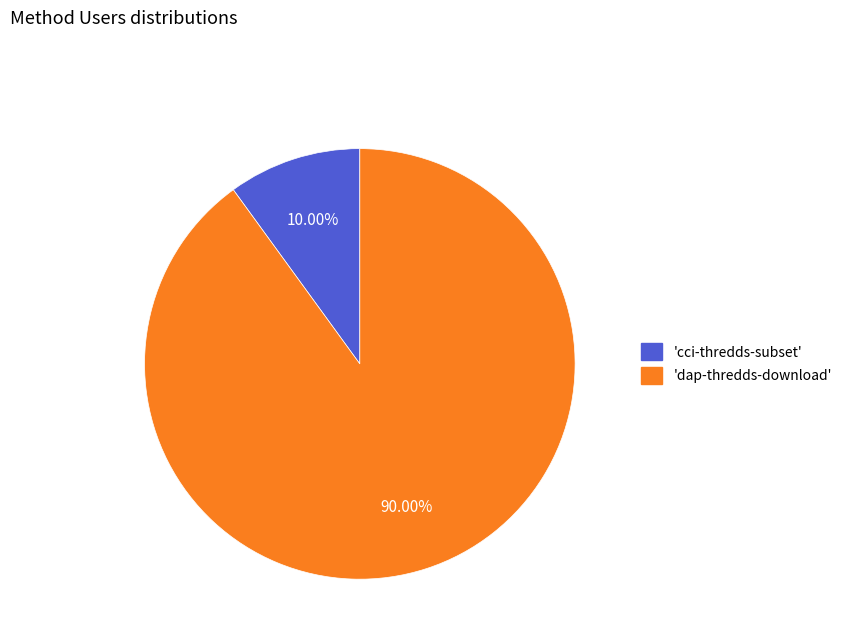

Do 'cci-thredds-subset' and 'dap-thredds-download' together represent more than half of the pie?

Yes